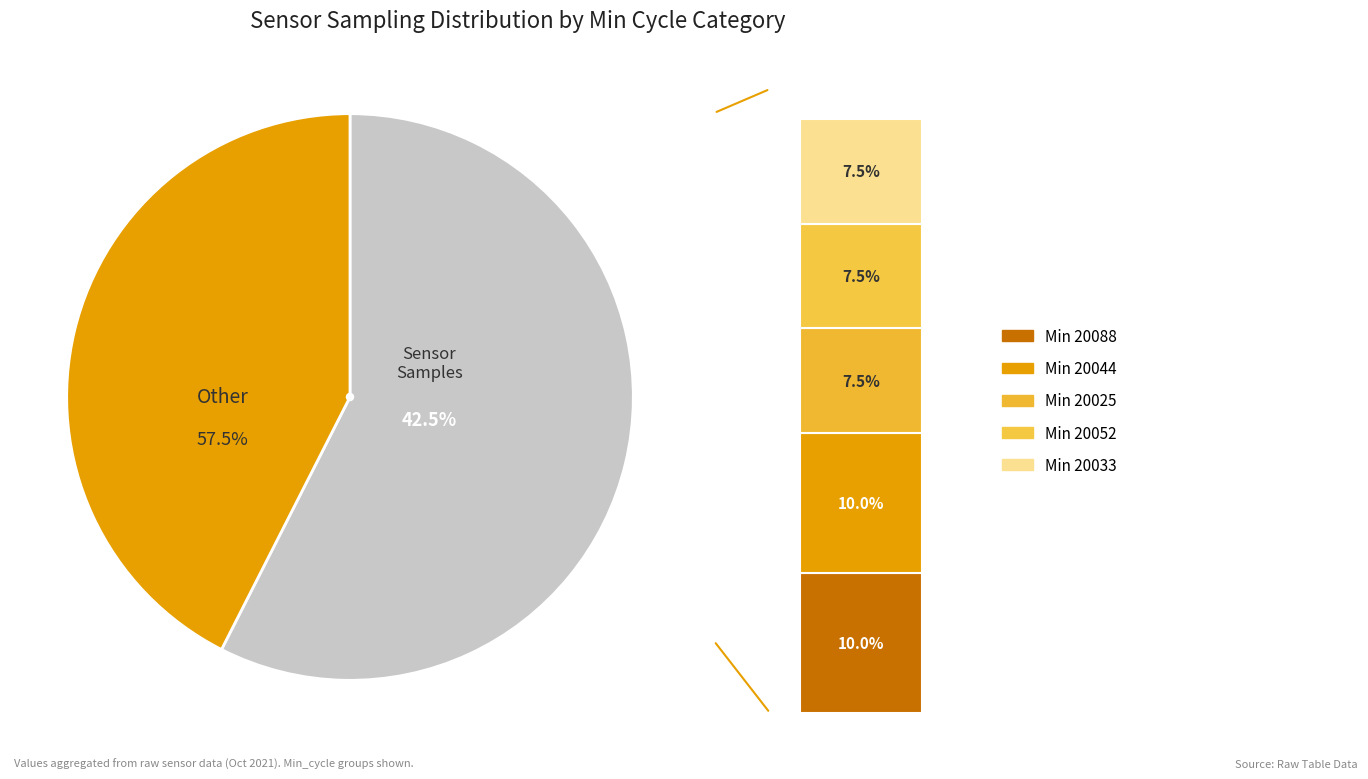

The 20038 slice represents 1% of the pie. True or false?

False